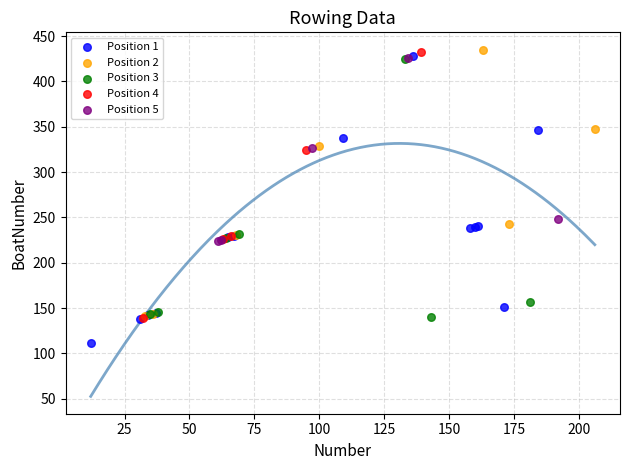

Which series reaches the minimum Y coordinate?

Position 1